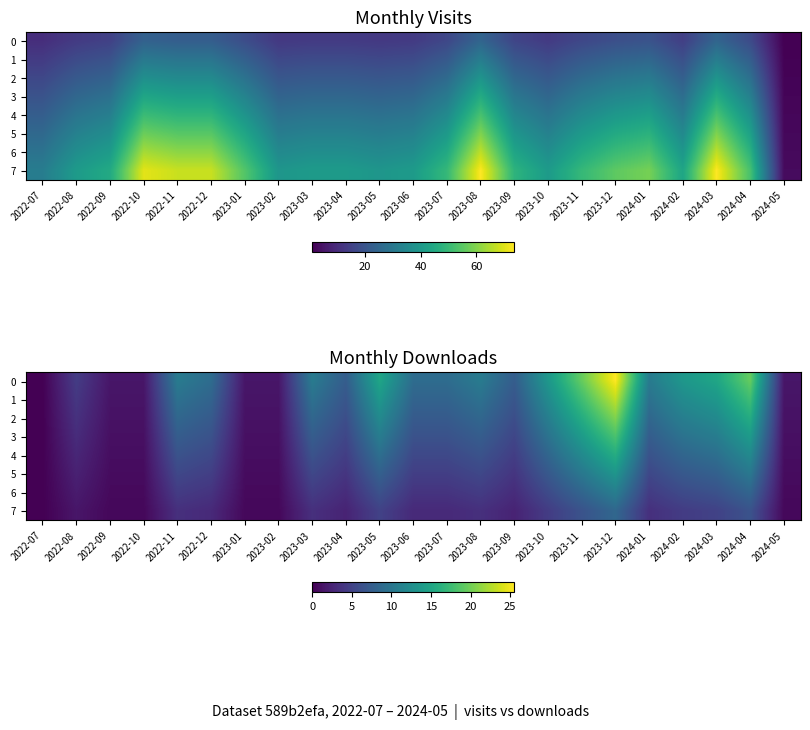

True or false: 0 has a value of 5.1 at 2023-05.

False